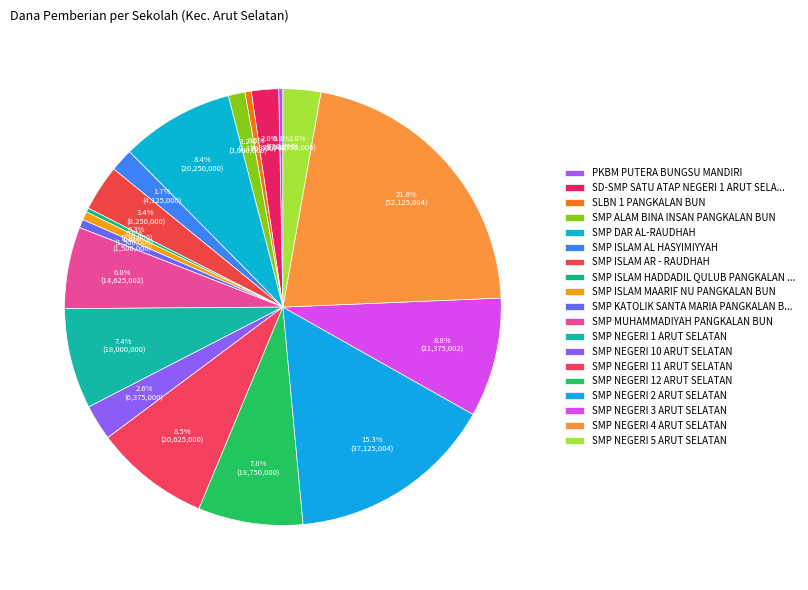

What percentage is NOT represented by SMP ISLAM AL HASYIMIYYAH?

98.3%